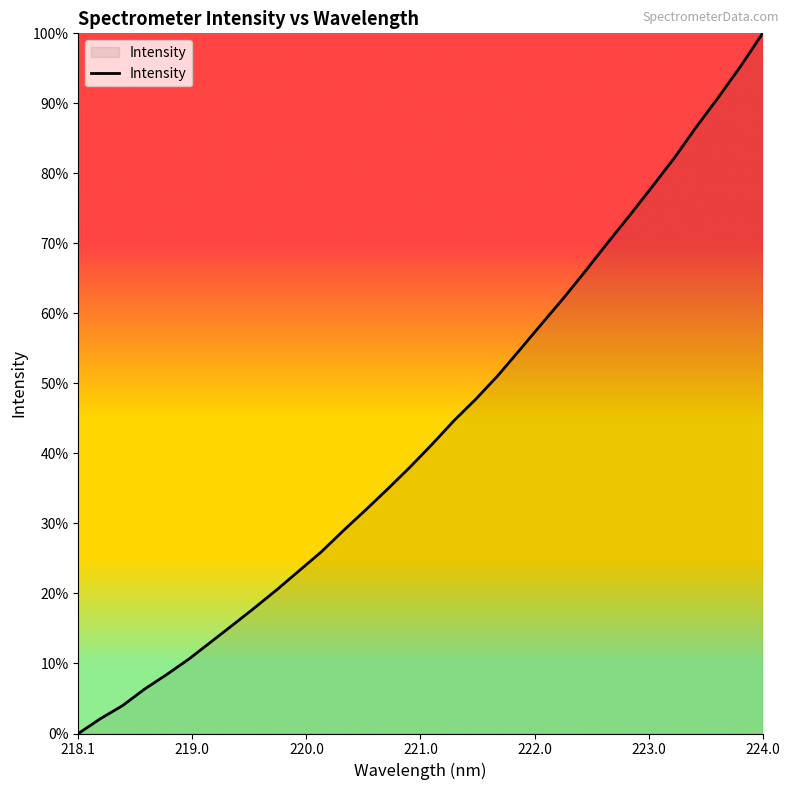

What is the label of the 13th point from the left?

220.3533